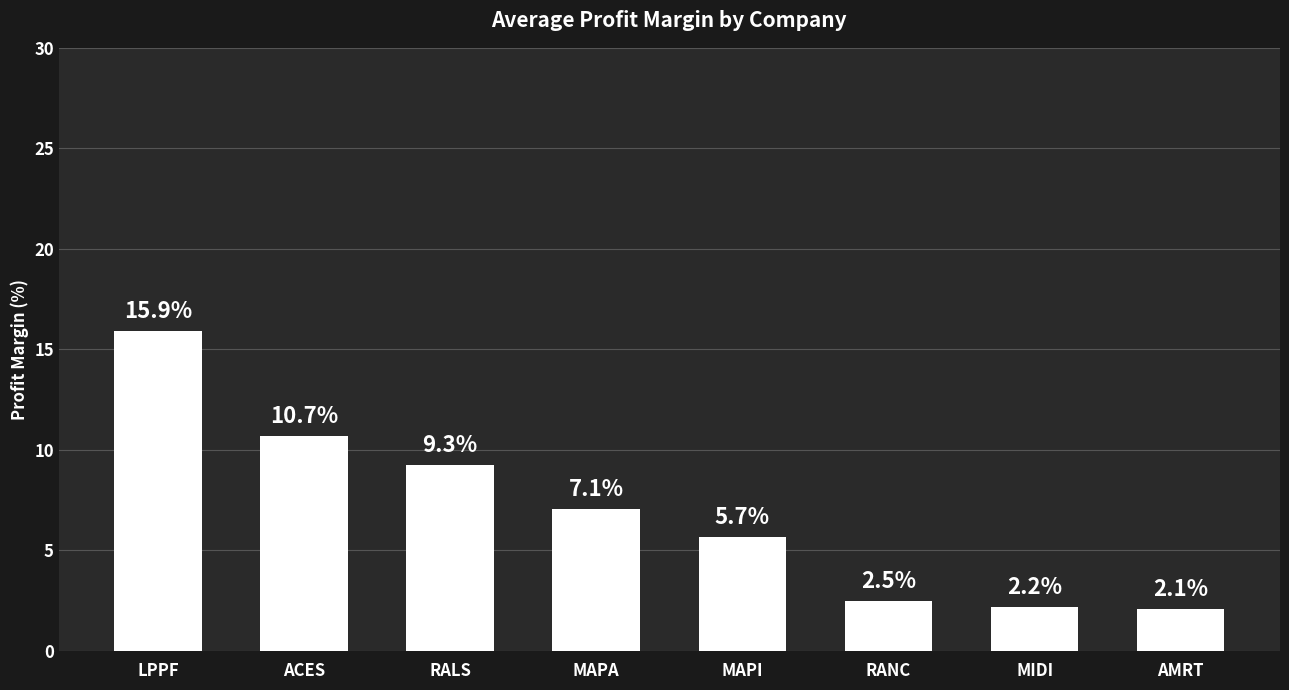

Reading right to left, transcribe all the data shown in this chart.

AMRT=2.1	MIDI=2.2	RANC=2.5	MAPI=5.7	MAPA=7.1	RALS=9.3	ACES=10.7	LPPF=15.9